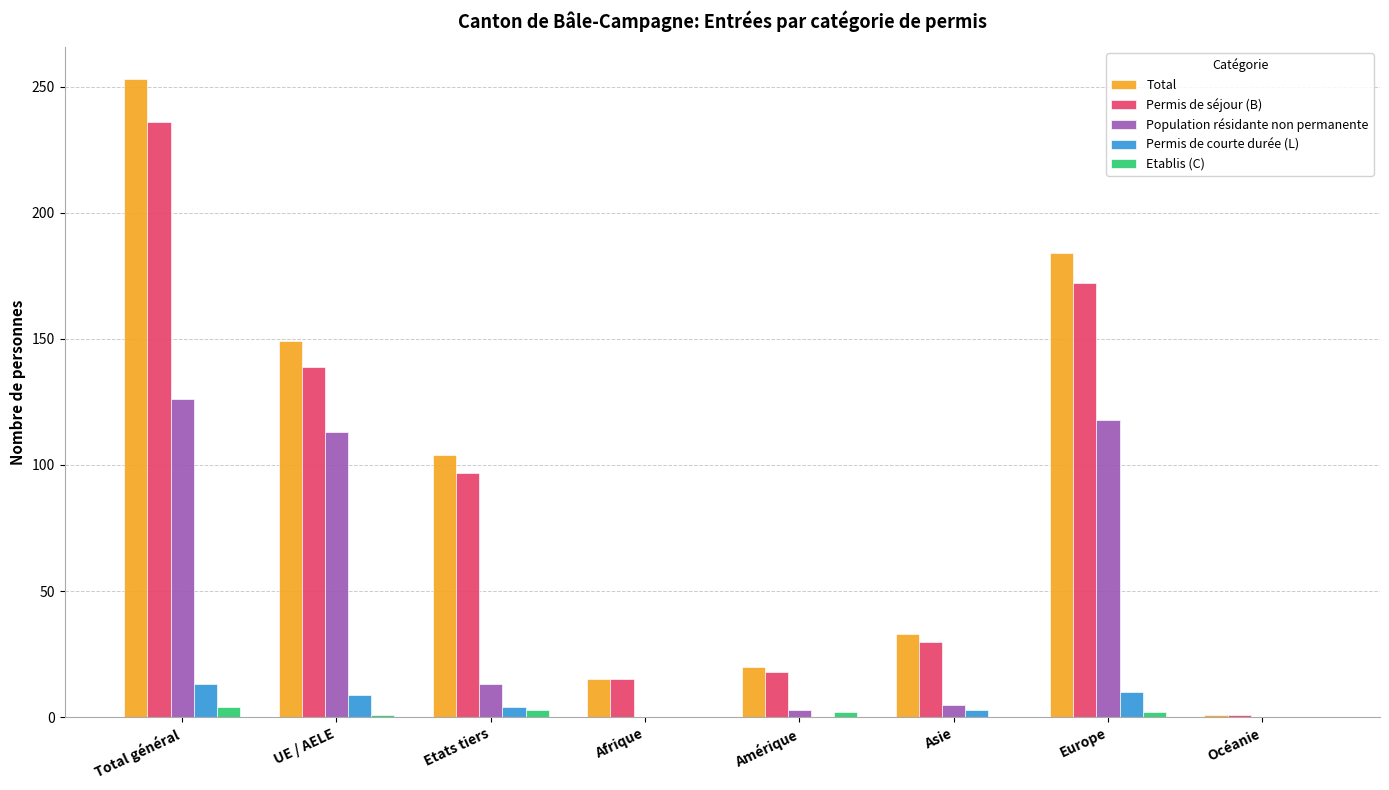

Are the bars grouped side by side (vs. stacked)?

Yes